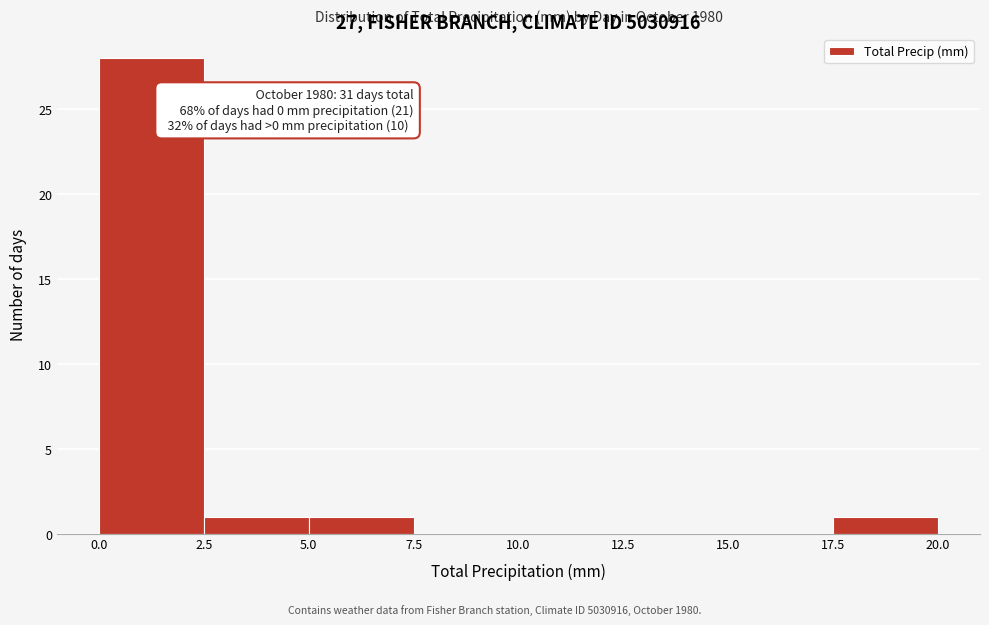

Which range on the x-axis has the tallest bar?

0.0 to 2.5